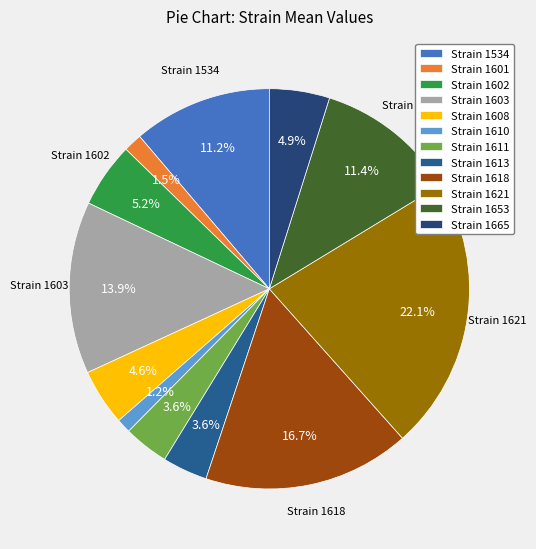

Which category has the biggest portion of the pie?

Strain 1621